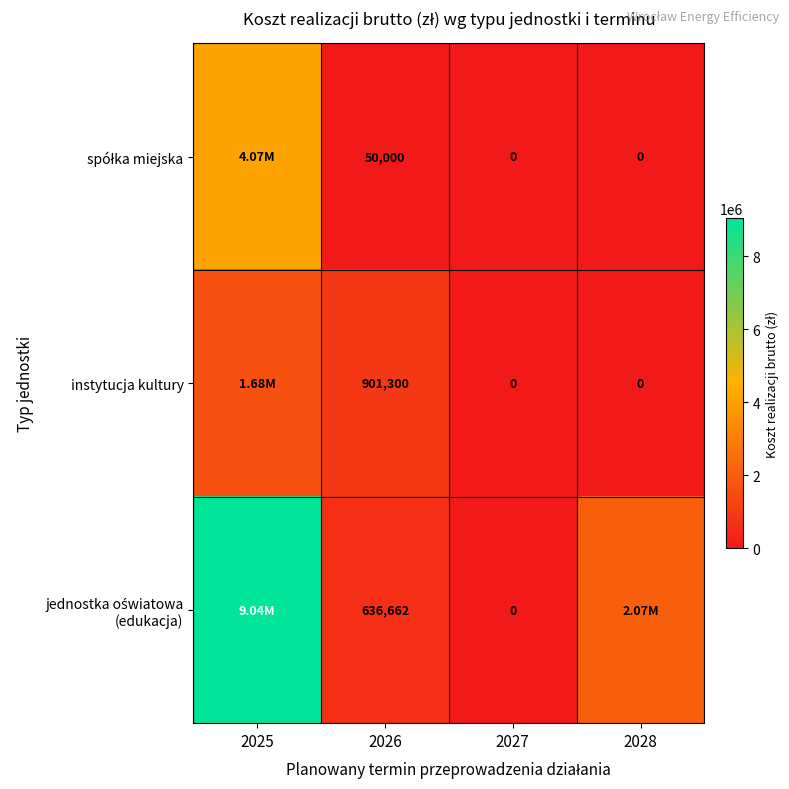

Where is instytucja kultury nearest to the value 841500?

2026